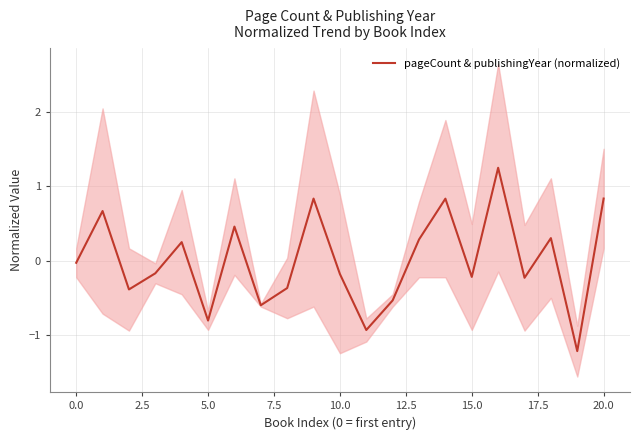

What is the difference between the maximum and minimum values?

2.5